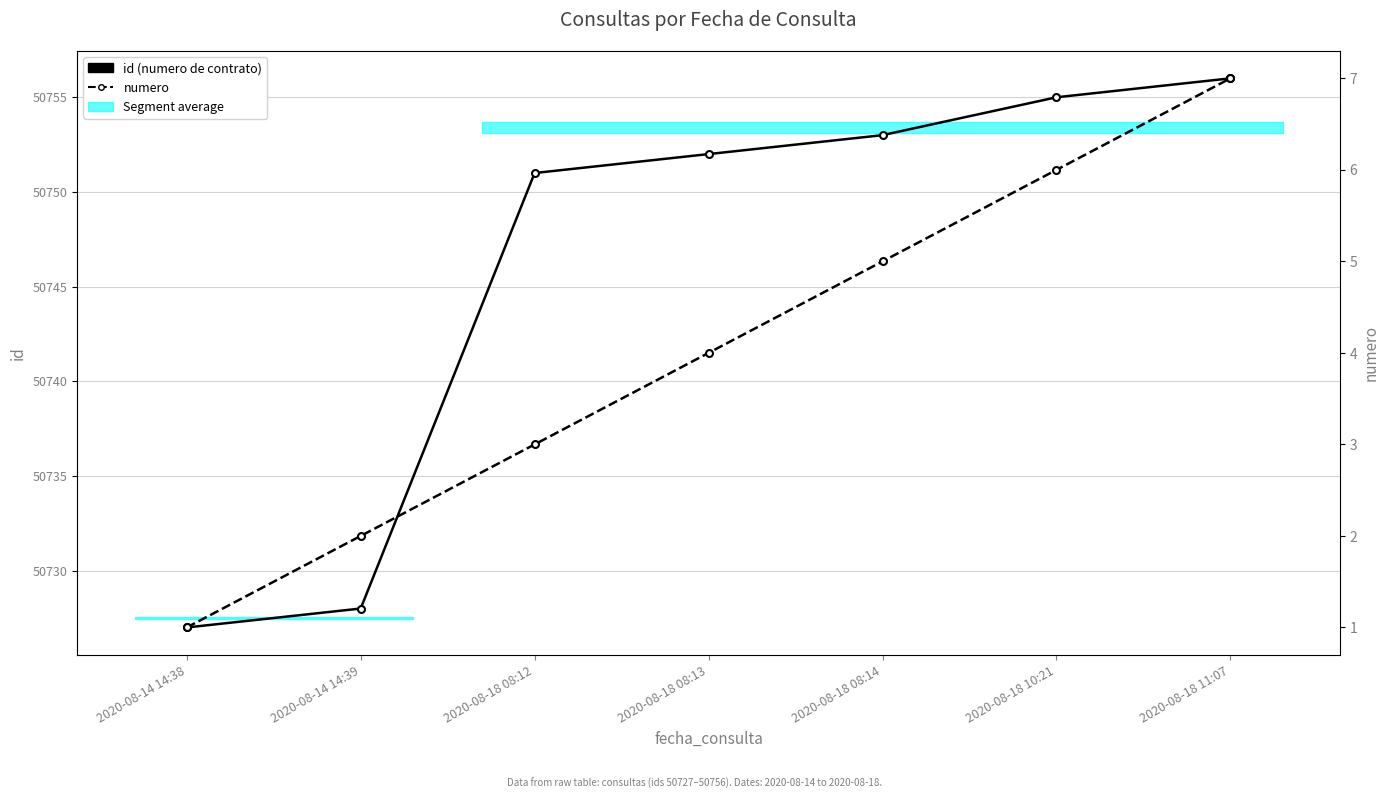

Which series has the largest total across all categories?

id